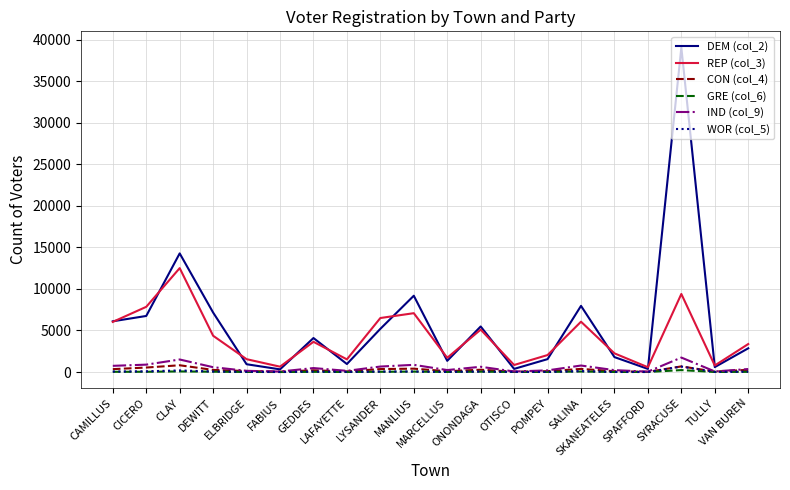

Is it true that WOR (col_5) equals 19 at ELBRIDGE?

True